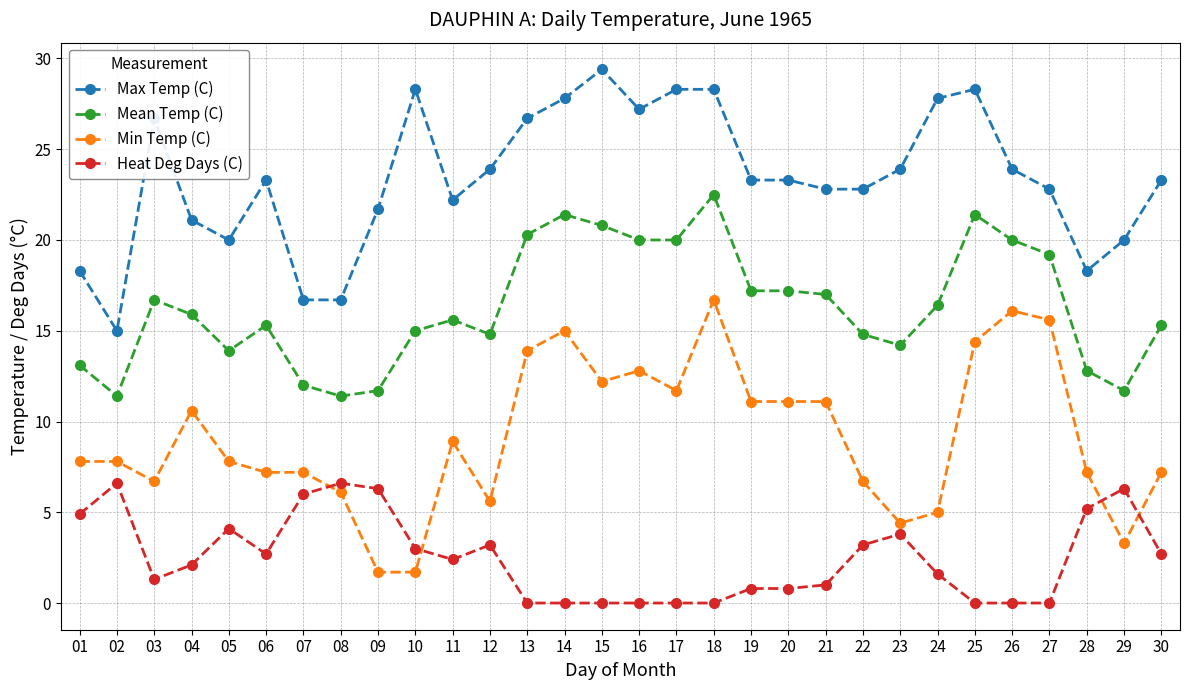

Which category has the highest value in the Max Temp (C) series?

15